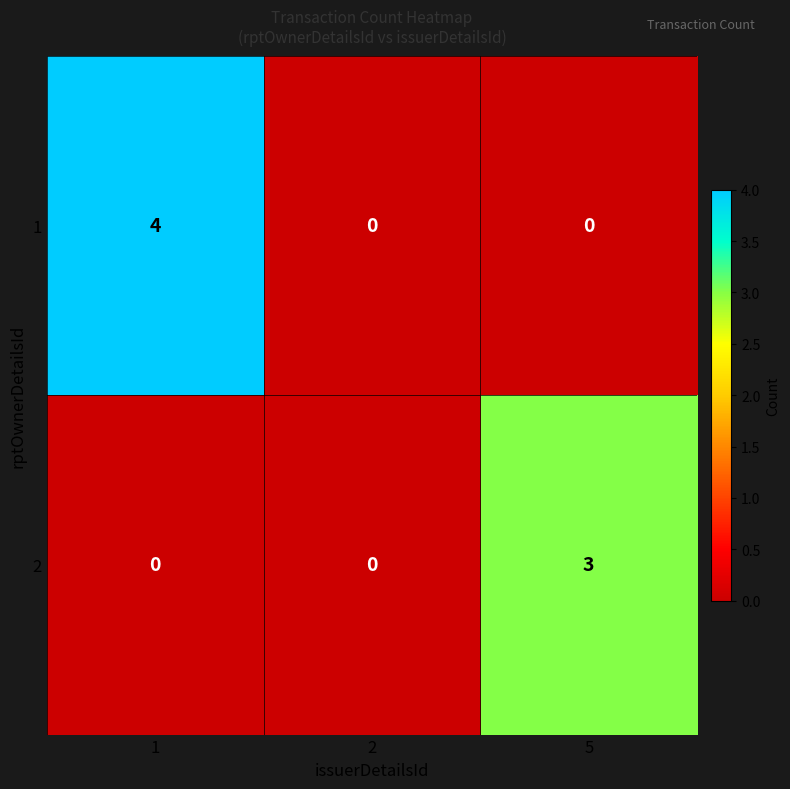

Reading right to left, transcribe all the data shown in this chart.

1: 0	0	4
2: 3	0	0